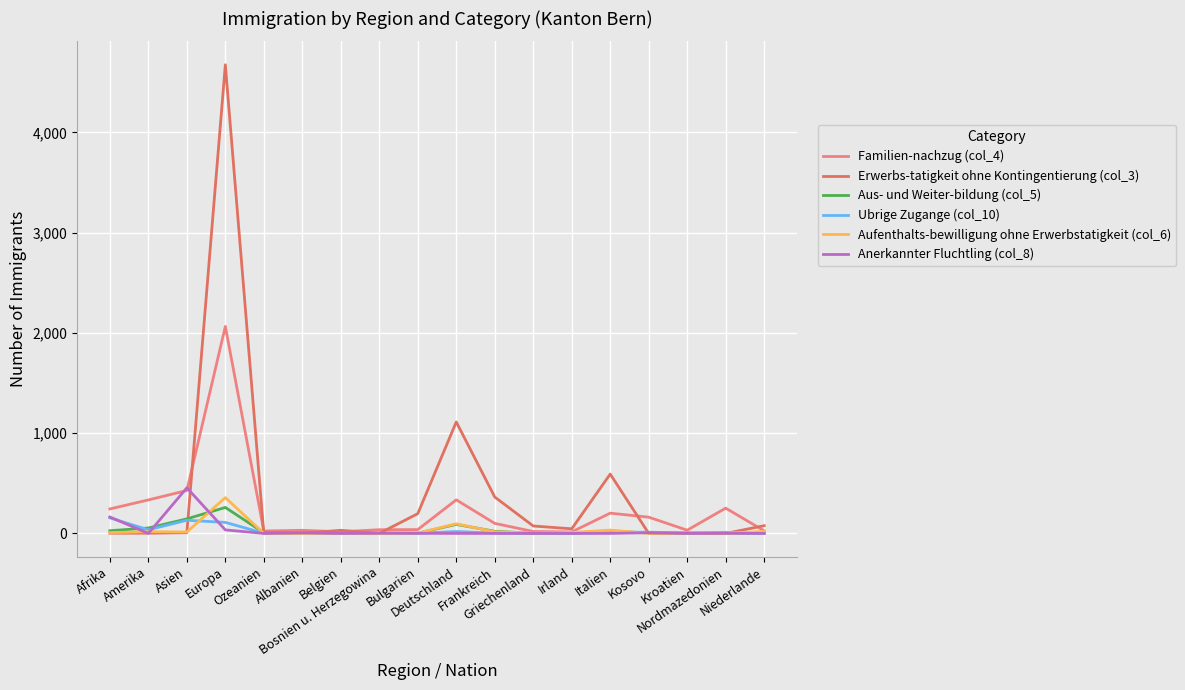

Which has a higher value, Bosnien u. Herzegowina or Bulgarien?

Bulgarien